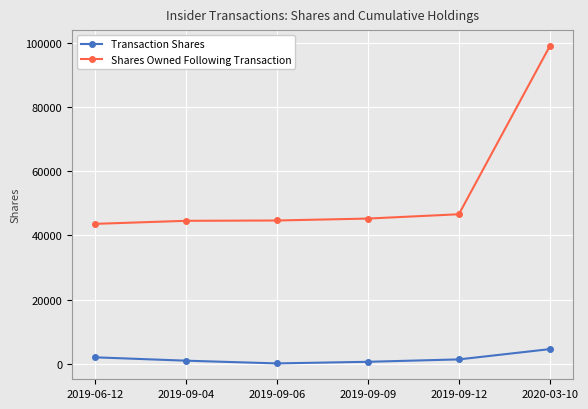

What is the label of the 5th point from the right?

2019-09-04